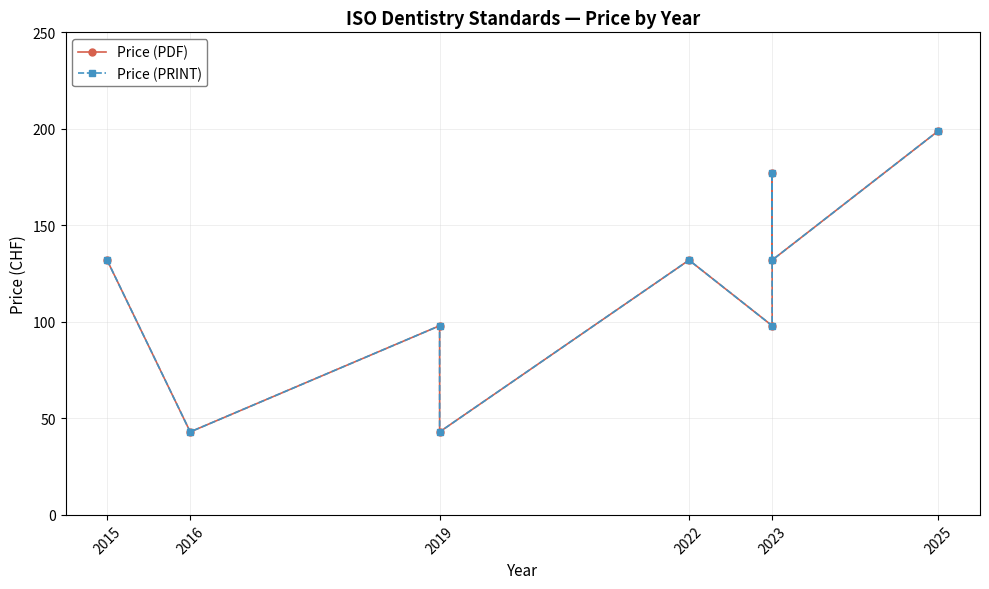

How many values in the Price (PRINT) series exceed 132?

2